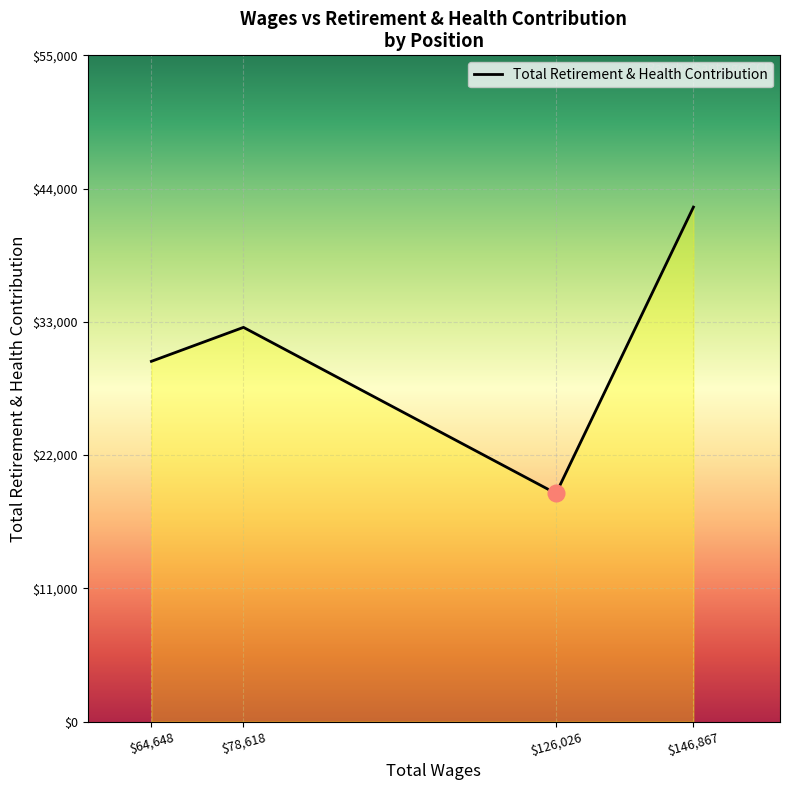

Is it true that the value at $126,026 is 28935?

False